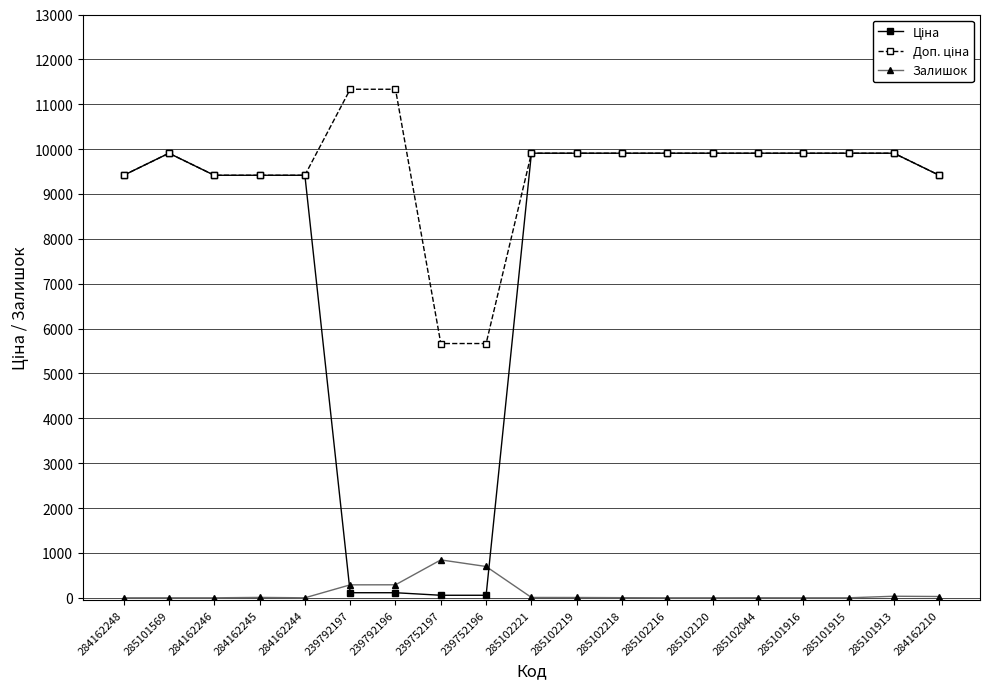

What is the label of the 17th point from the right?

284162246